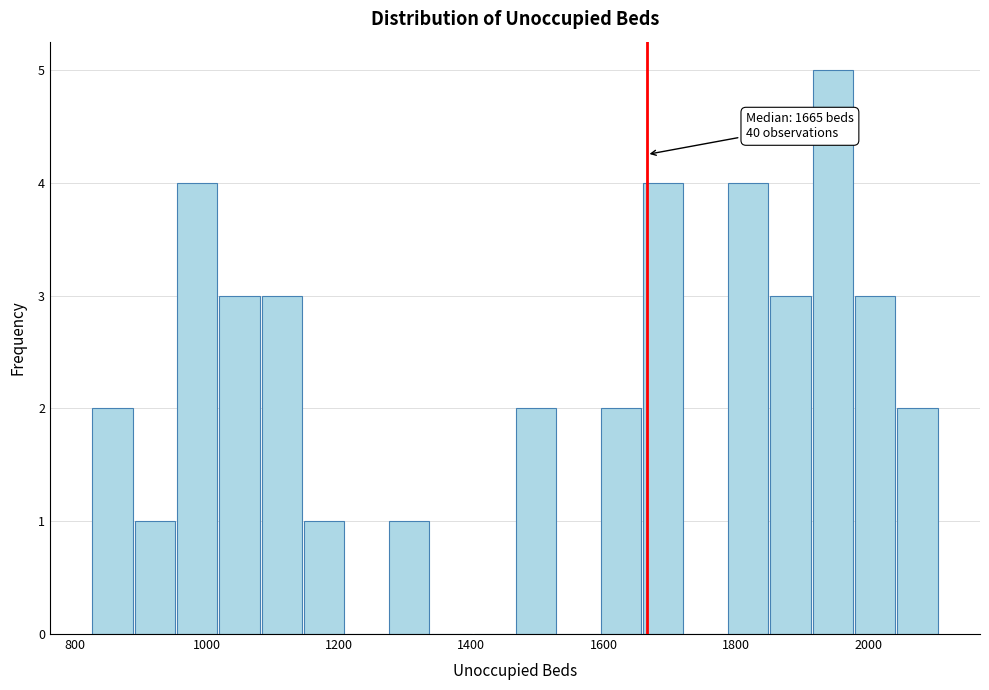

Around what value on the x-axis is the tallest bar? Give the approximate position of its centre, as read against the axis.

1940